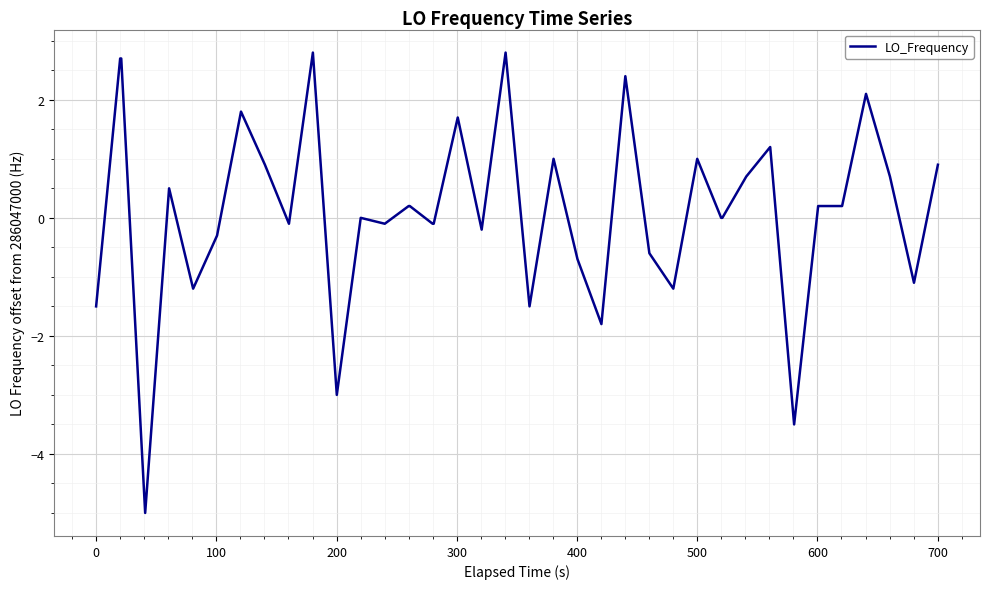

What is the smallest value displayed?

-5.0